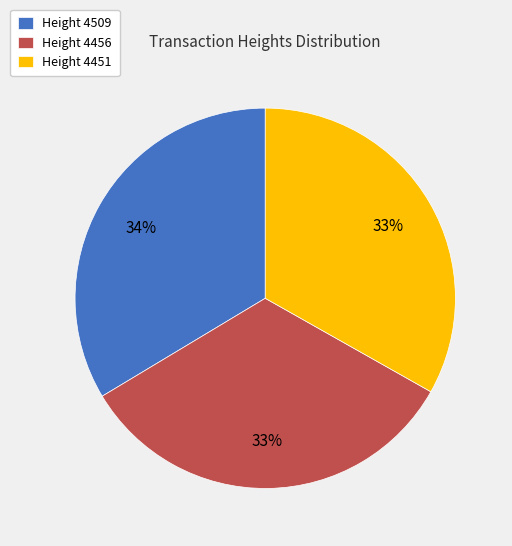

To the nearest percent, what is the average slice percentage?

33%